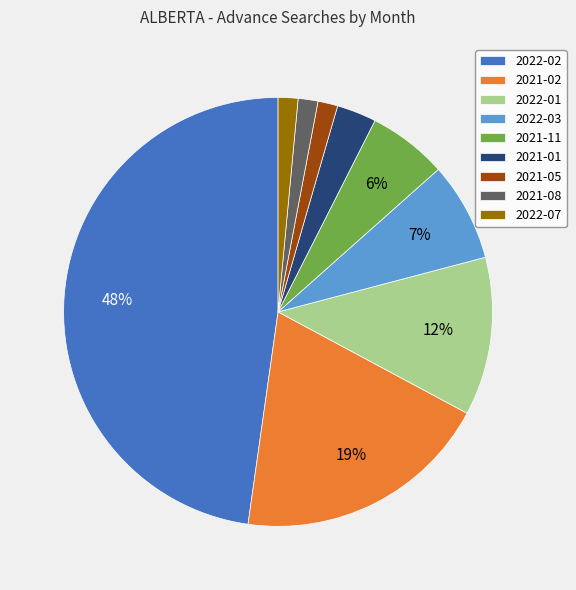

The 2021-02 slice represents 19% of the pie. True or false?

True